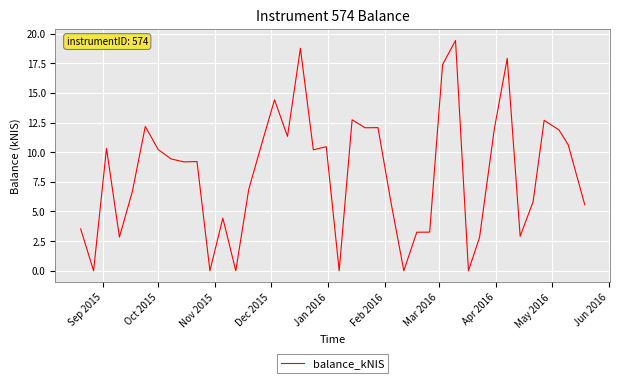

Does the chart display data point markers on the line(s)?

No